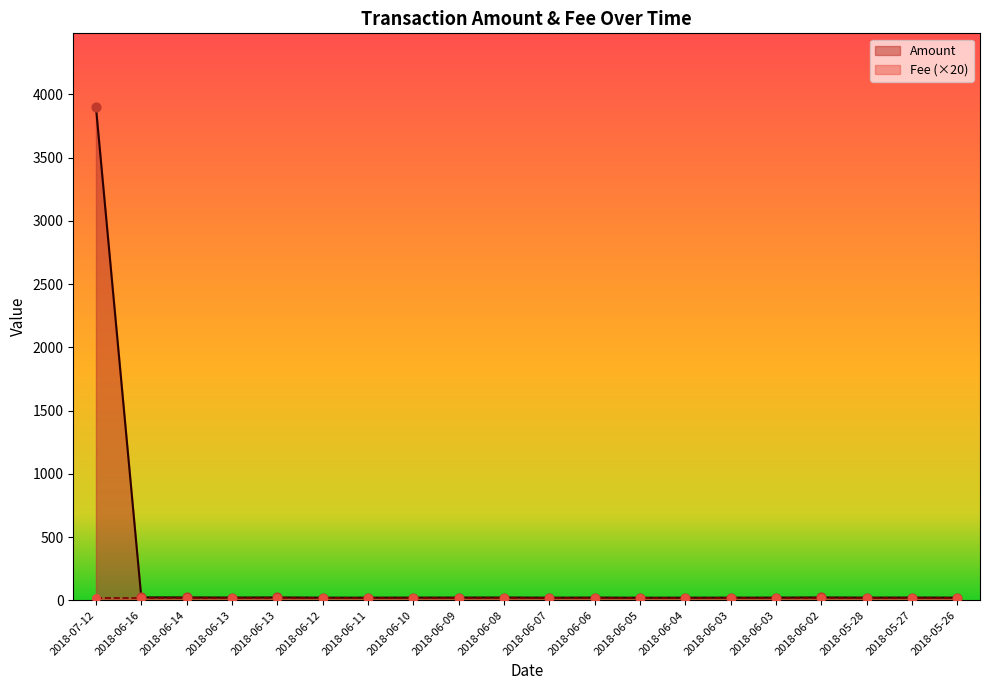

What is the change in value from 2018-06-11 to 2018-06-05?

-0.5